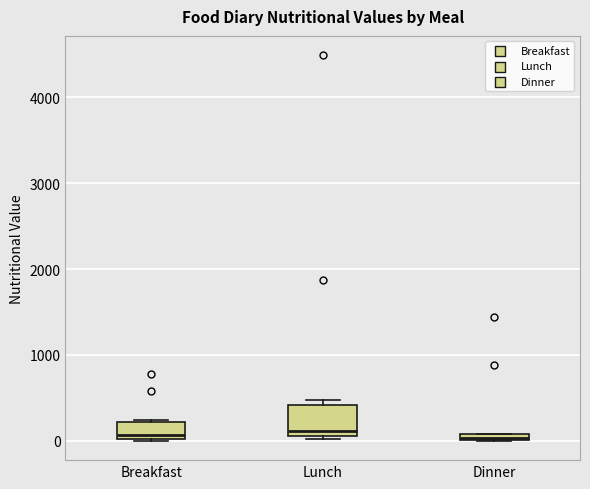

Which box is the tallest, from its lower edge to its upper edge?

Lunch